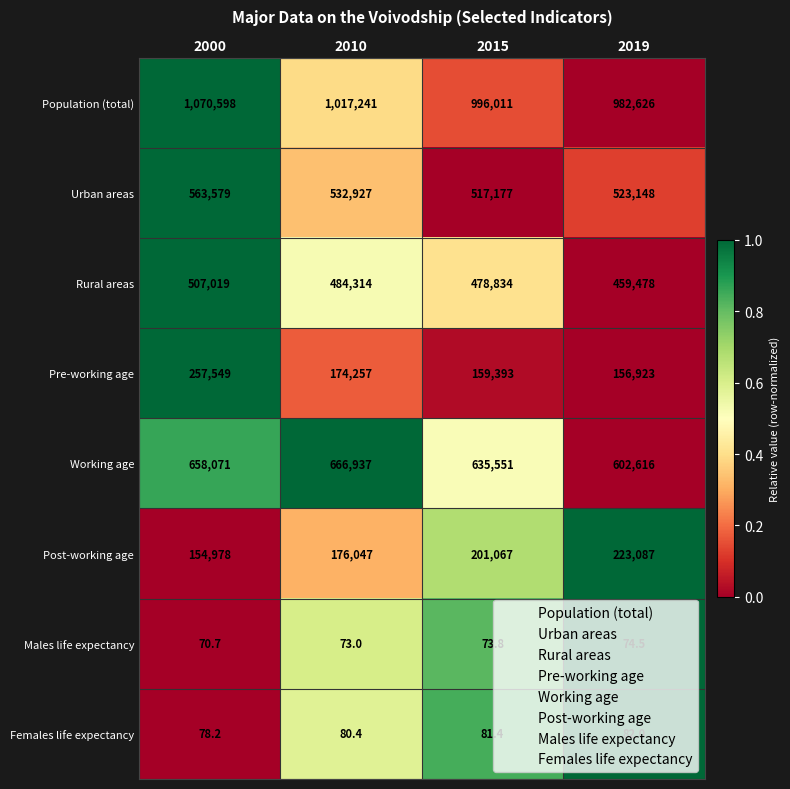

Which series has the largest range (max minus min)?

Pre-working age